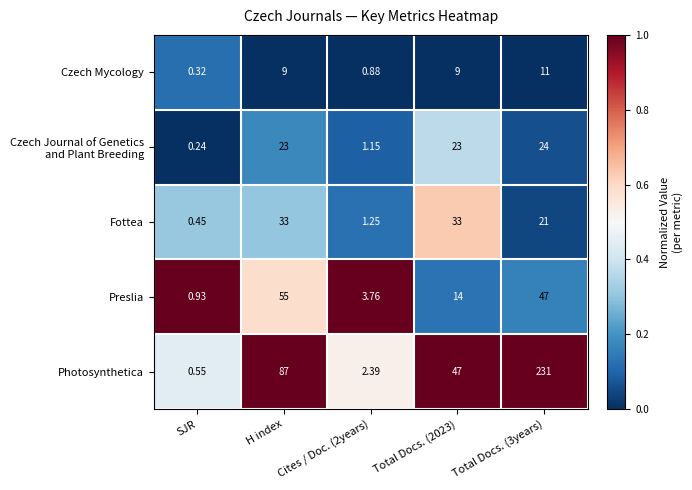

At which label is Photosynthetica closest to 115?

H index